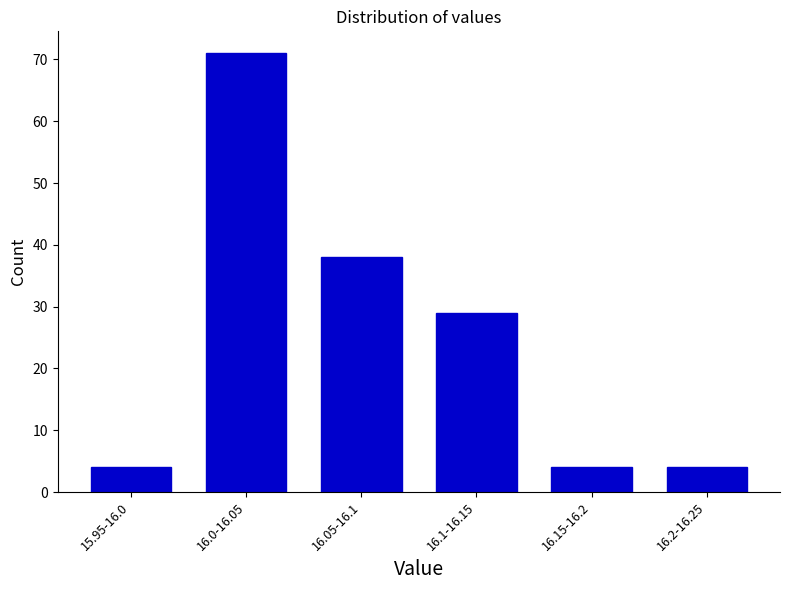

Reading left to right, extract all data points from this chart.

4	71	38	29	4	4